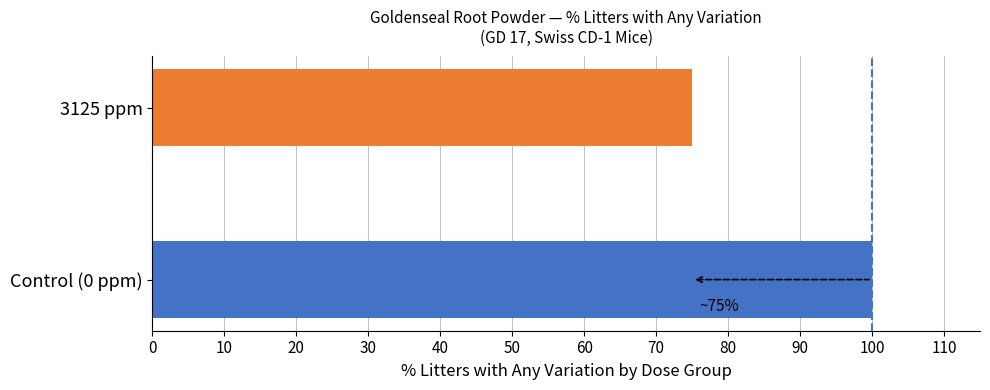

Which series has the largest total across all categories?

% Litters with Any Variation